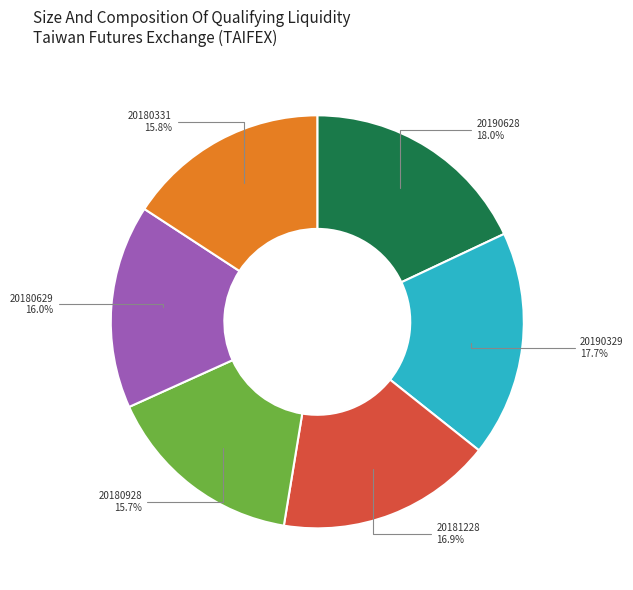

Between 20190329 and 20180928, which is larger?

20190329